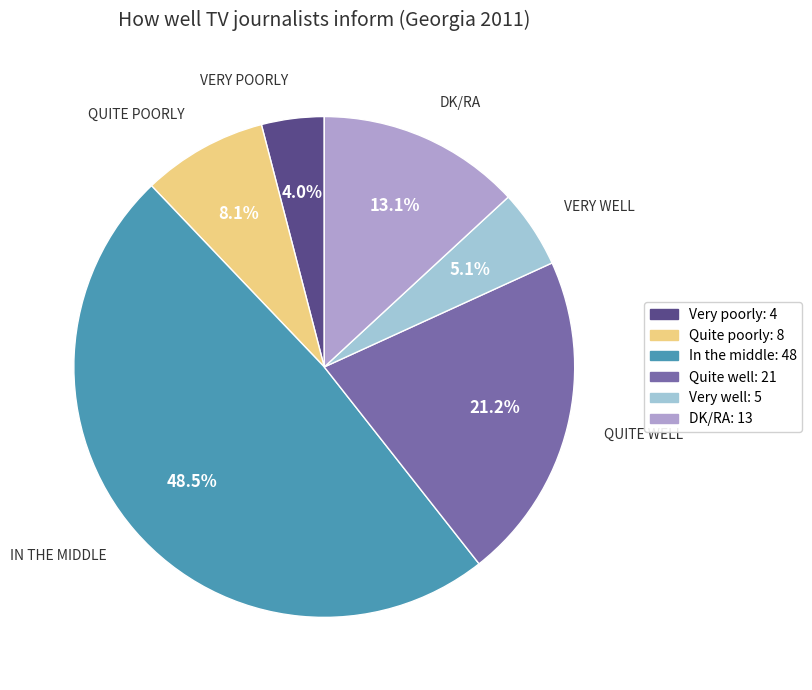

To the nearest percent, what is the average slice percentage?

17%